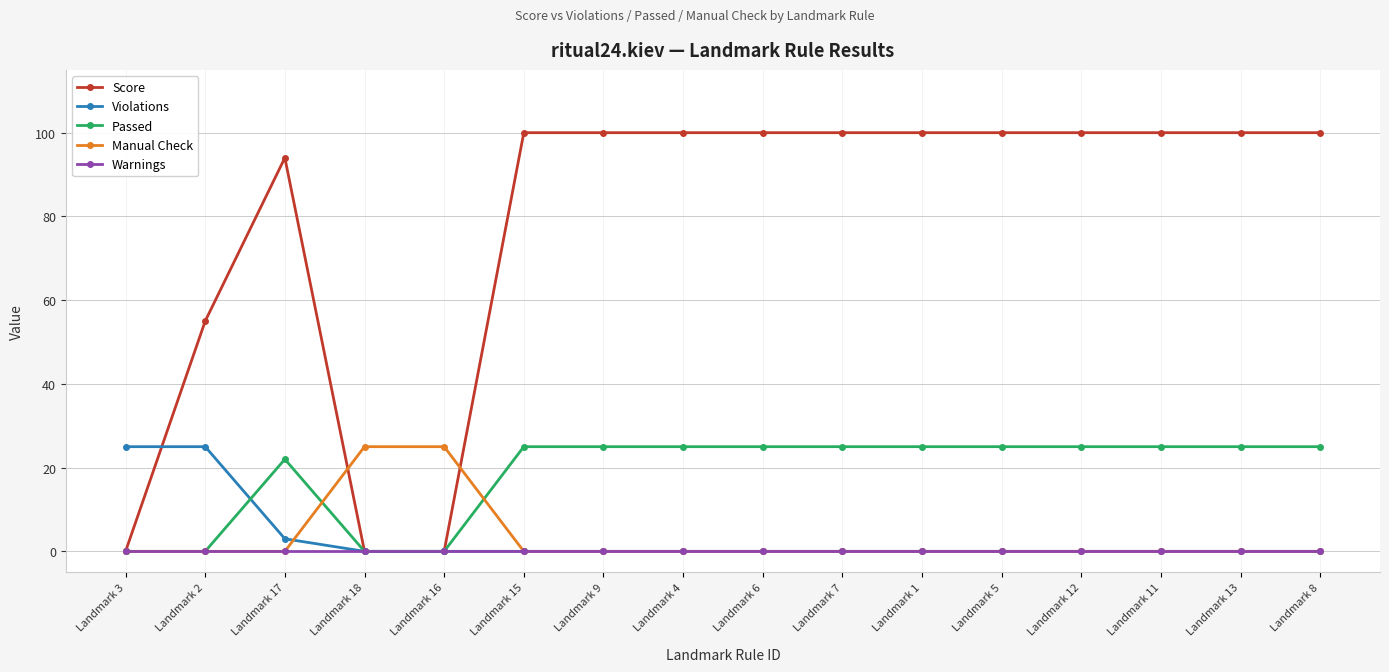

Reading right to left, what are all the values shown in this chart?

Score: 100	100	100	100	100	100	100	100	100	100	100	0	0	94	55	0
Violations: 0	0	0	0	0	0	0	0	0	0	0	0	0	3	25	25
Passed: 25	25	25	25	25	25	25	25	25	25	25	0	0	22	0	0
Manual Check: 0	0	0	0	0	0	0	0	0	0	0	25	25	0	0	0
Warnings: 0	0	0	0	0	0	0	0	0	0	0	0	0	0	0	0